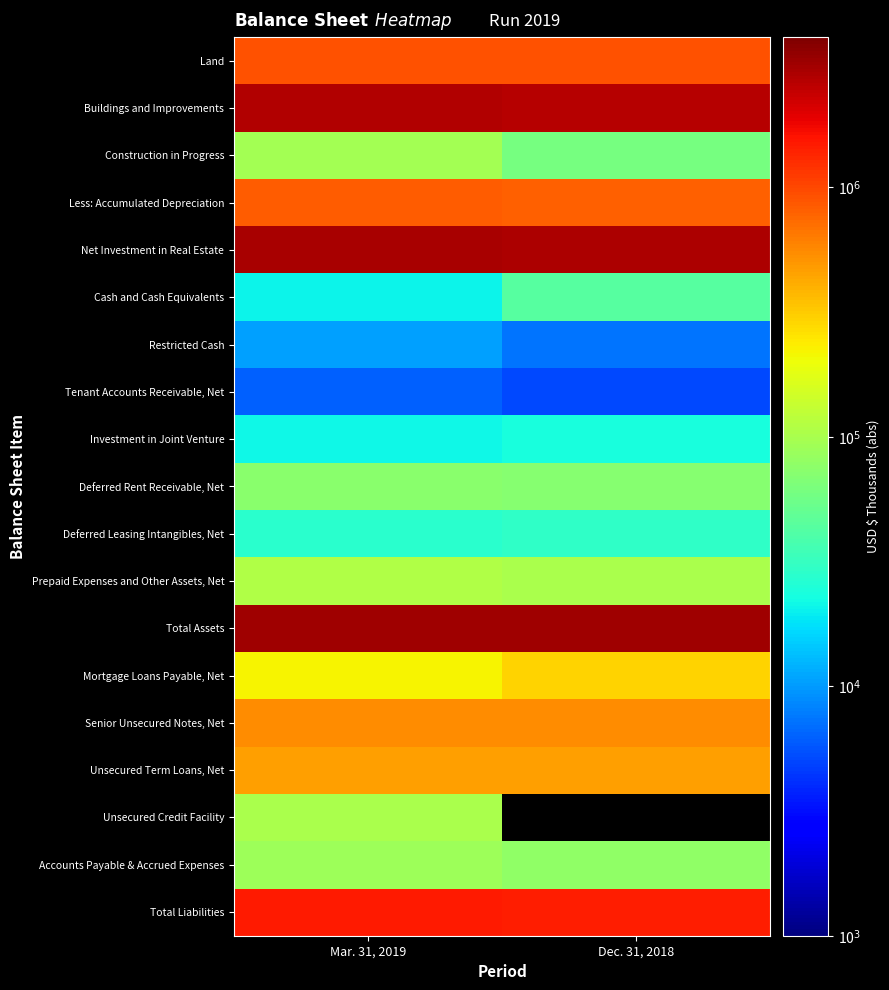

Rank the categories by Cash and Cash Equivalents value from lowest to highest.

Mar. 31, 2019, Dec. 31, 2018